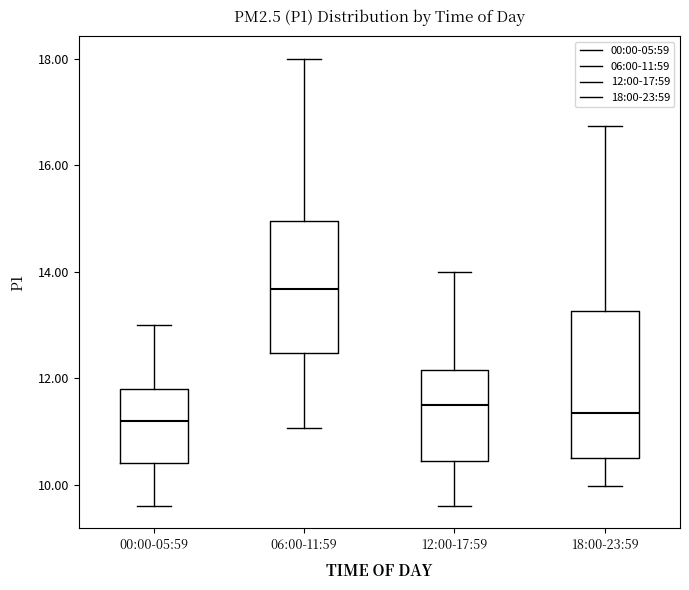

Where is the upper edge of the box for 06:00-11:59 on the y-axis? The values are not printed on the chart, so give them approximately, as read against the axis.

15.0